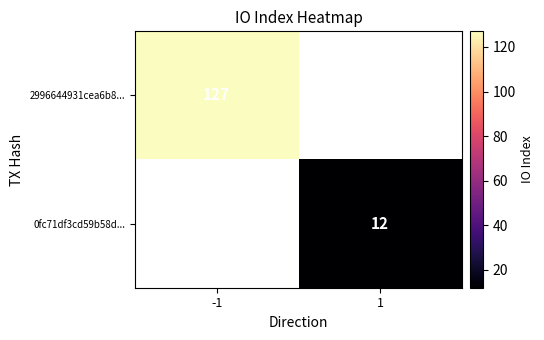

The 2996644931cea6b8... series shows 127 at -1. True or false?

True